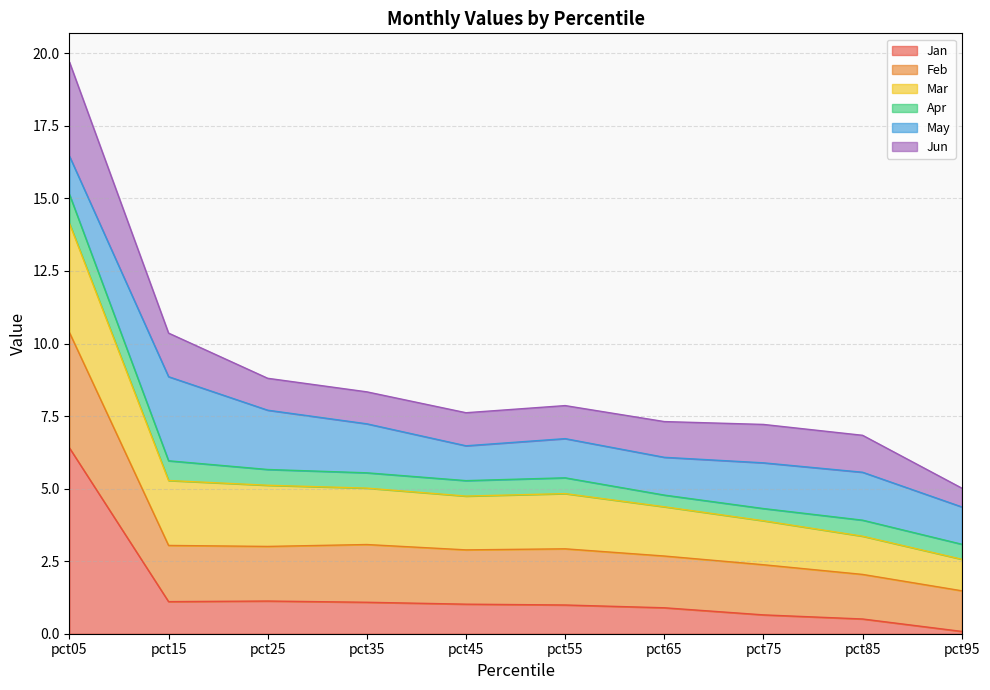

Which label corresponds to the largest value in the chart?

pct05